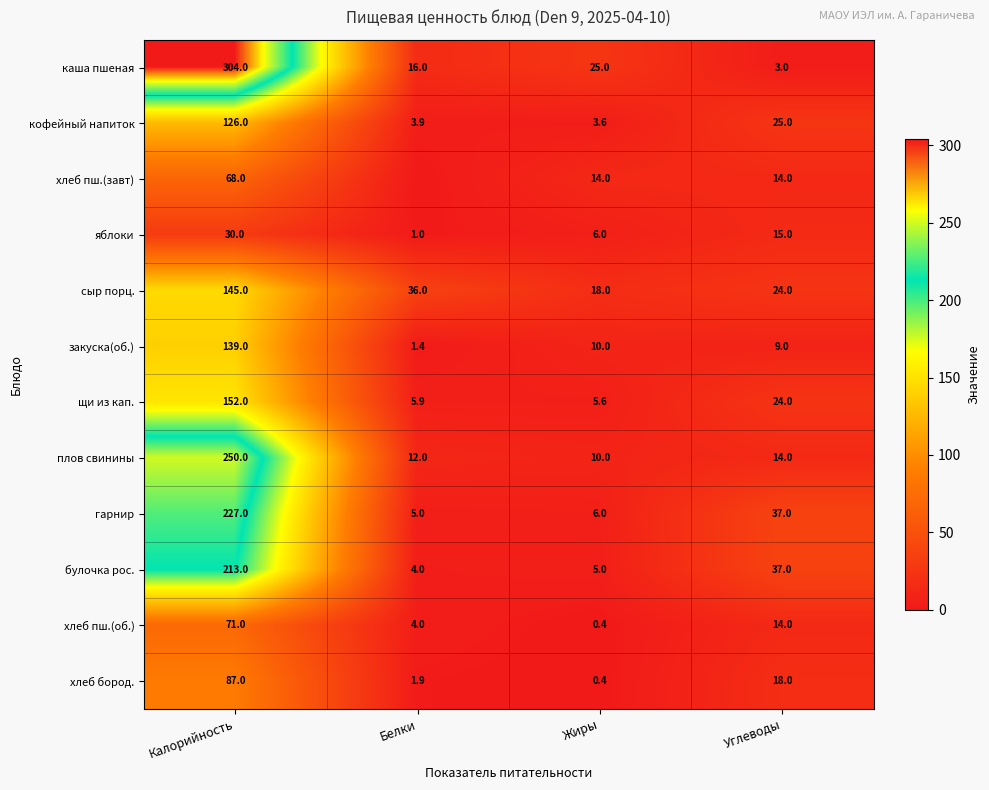

The value of яблоки at Жиры is 8.7. True or false?

False